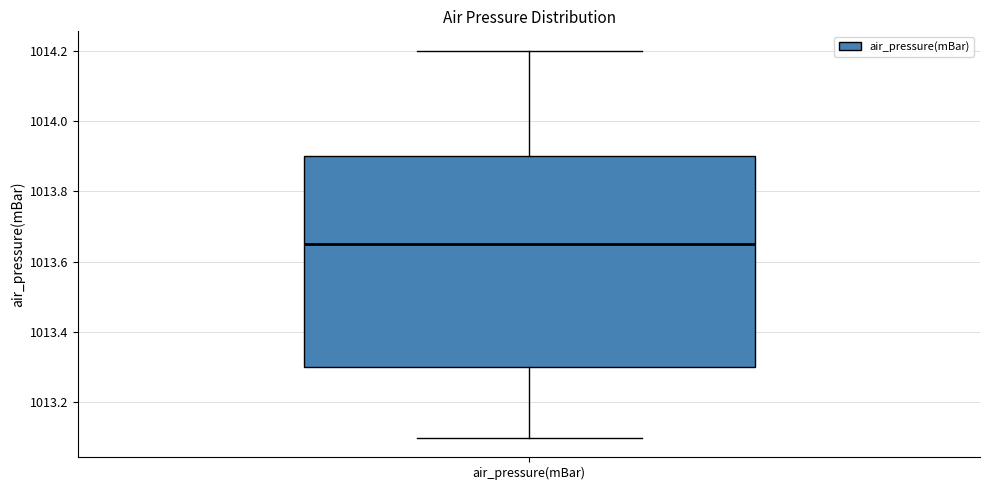

Read this box plot against the y-axis: the position of the median line, the range covered by the box, and the ends of both whiskers. The values are not printed on the chart, so give them approximately, as read against the axis.

median 1013.66, box 1013.30 to 1013.90, whiskers 1013.10 to 1014.20